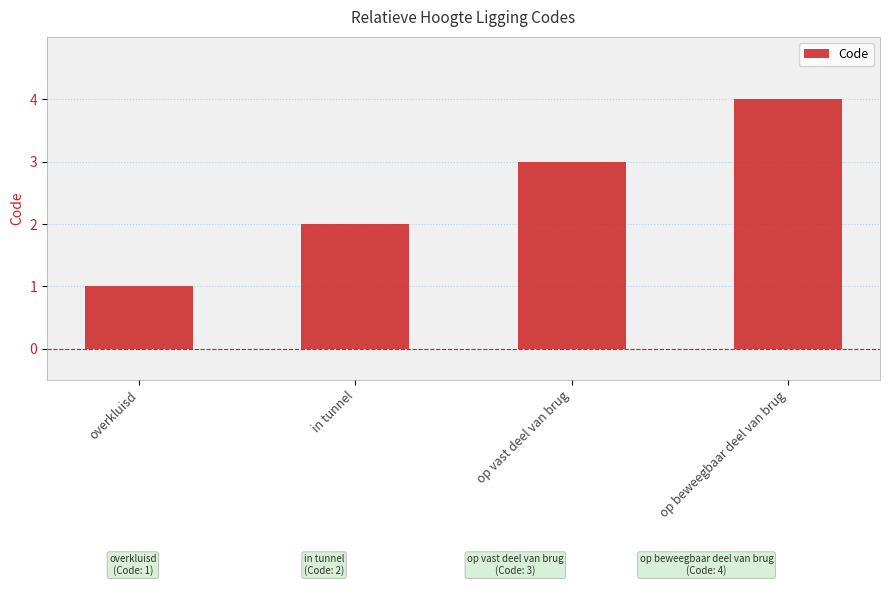

List the labels in order of value, largest first.

op beweegbaar deel van brug, op vast deel van brug, in tunnel, overkluisd